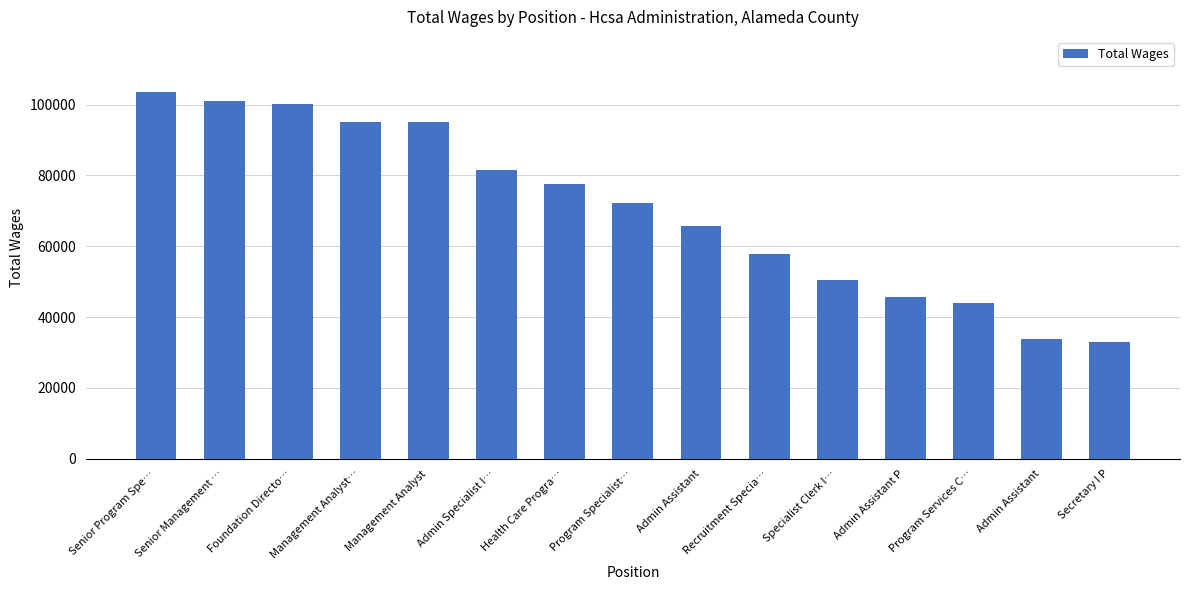

Between Admin Assistant P and Program Specialist…, which is larger?

Program Specialist…